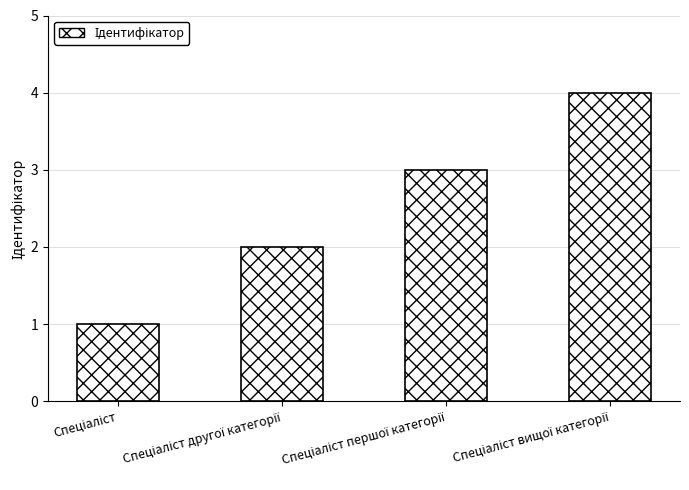

What is the difference between the maximum and minimum values?

3